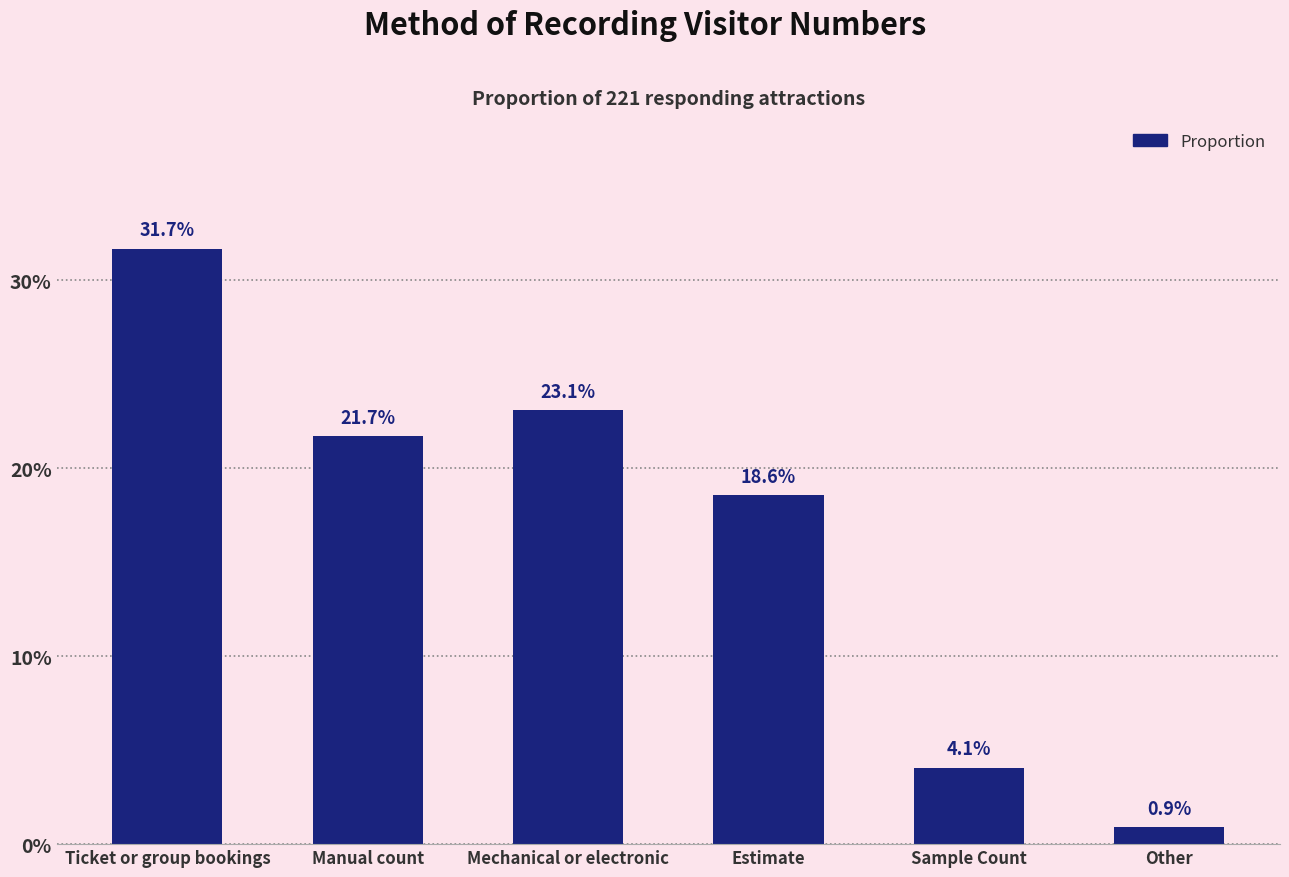

Reading left to right, transcribe all the data shown in this chart.

0.3	0.2	0.2	0.2	0.0	0.0